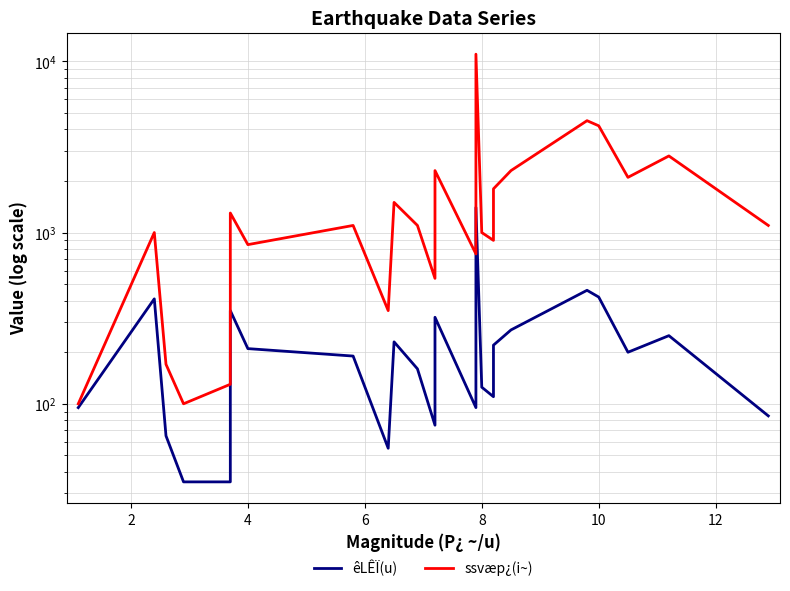

True or false: ssvæp¿(i~) and êLÊÏ(u) intersect in this chart.

False